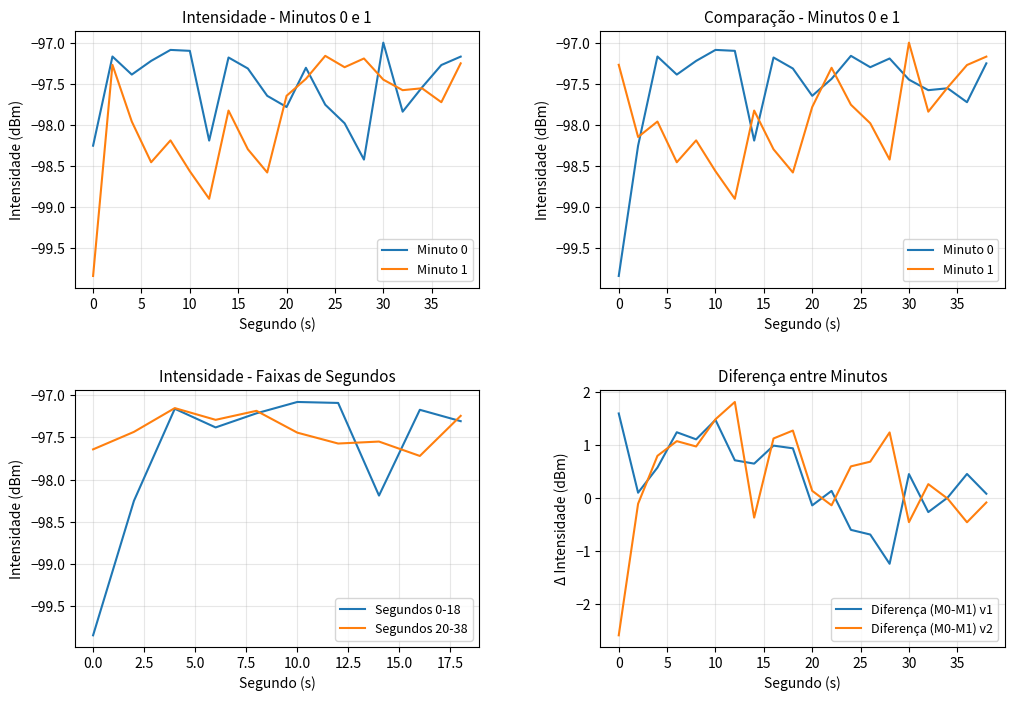

How many interior local peaks does the intensity_min0 series have?

5